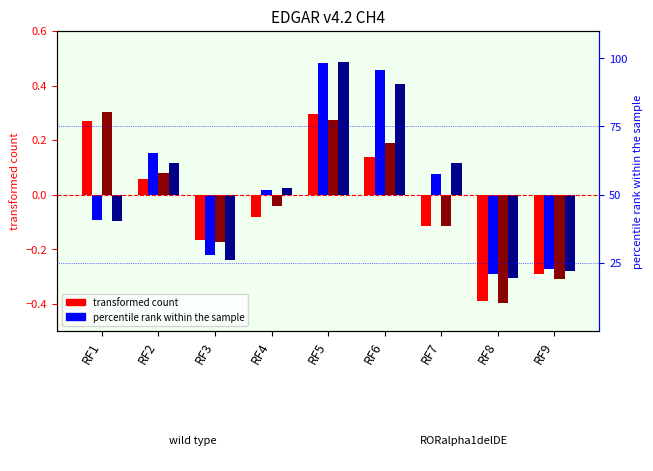

What is the minimum value shown in the chart?

-0.4